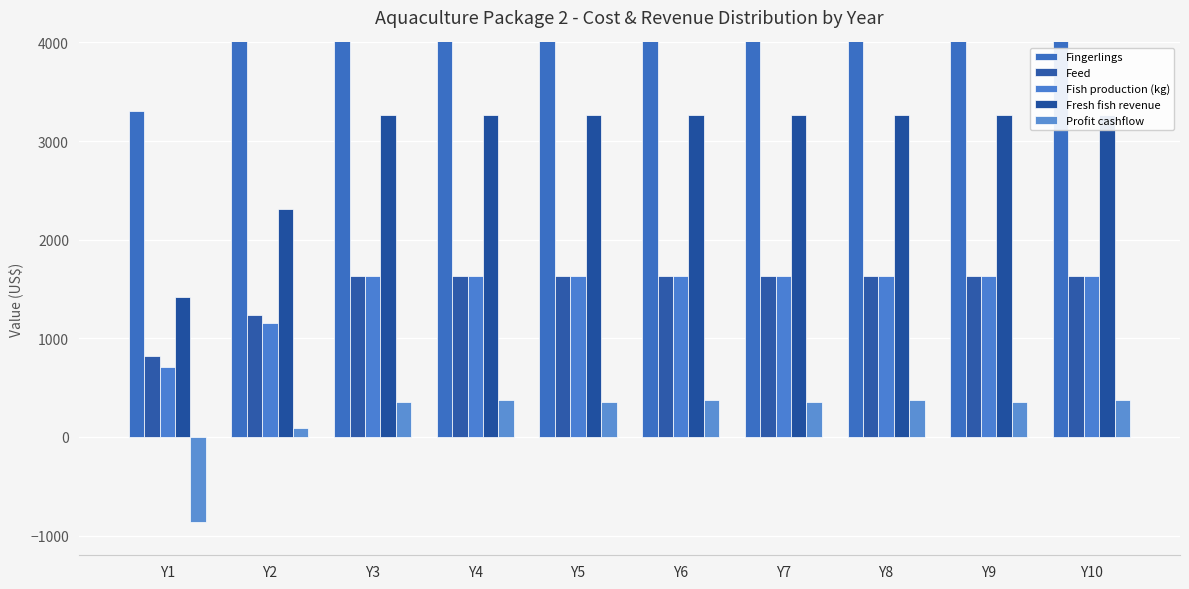

The Profit cashflow series shows -864.4 at Y1. True or false?

True